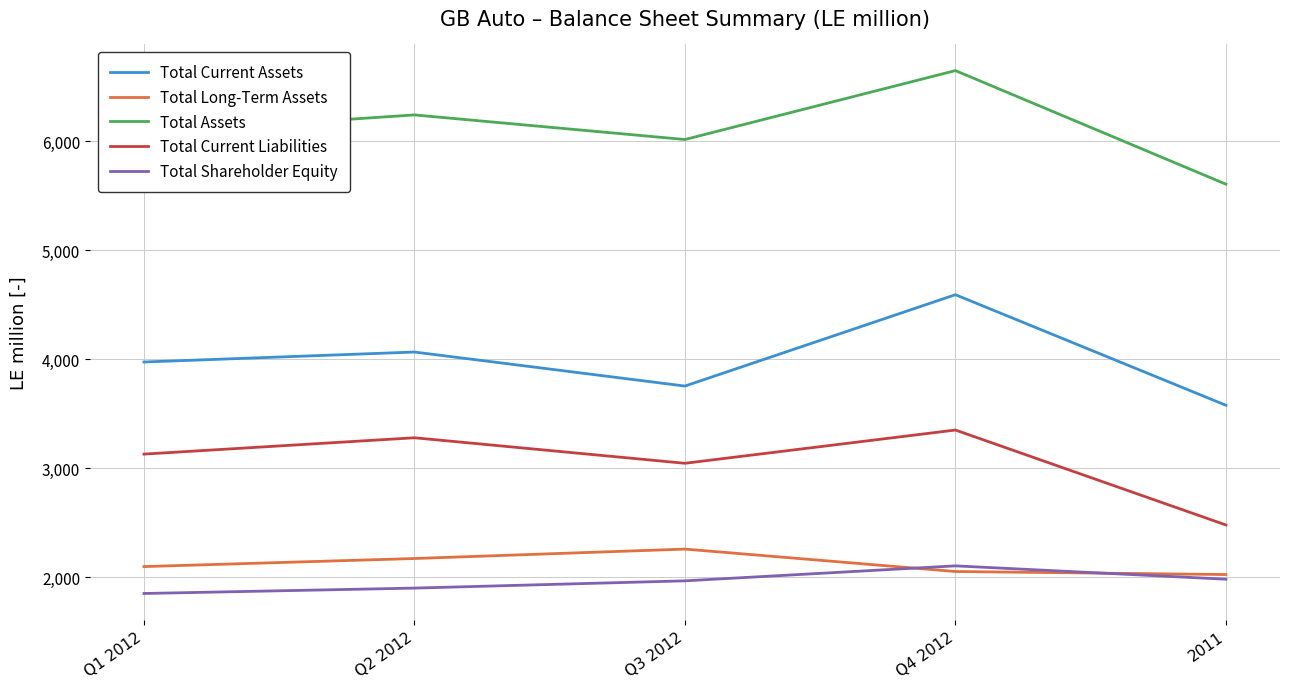

Which series has the widest spread of values?

Total Assets